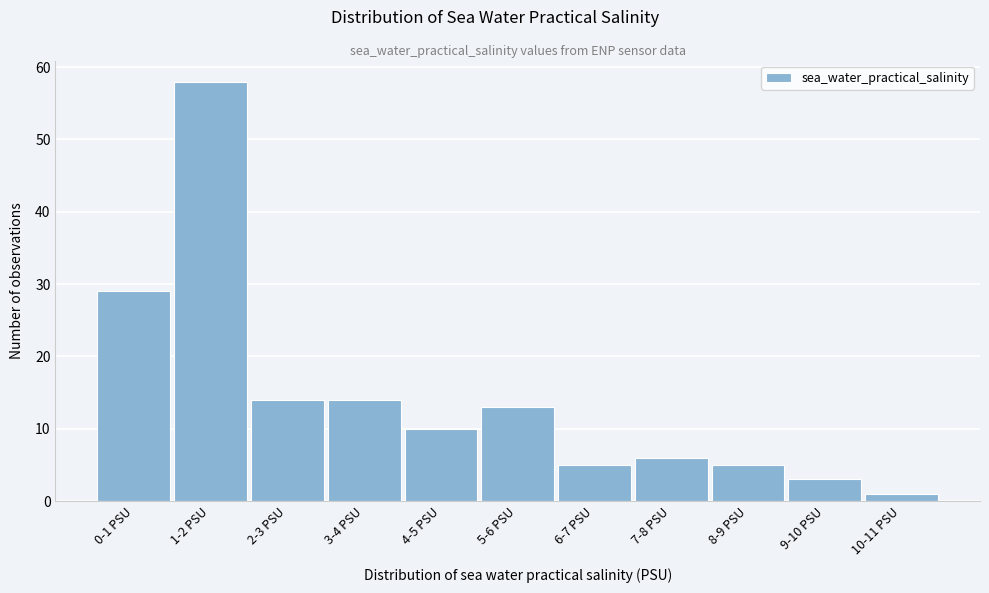

Reading left to right, list all the values displayed in this chart.

29	58	14	14	10	13	5	6	5	3	1